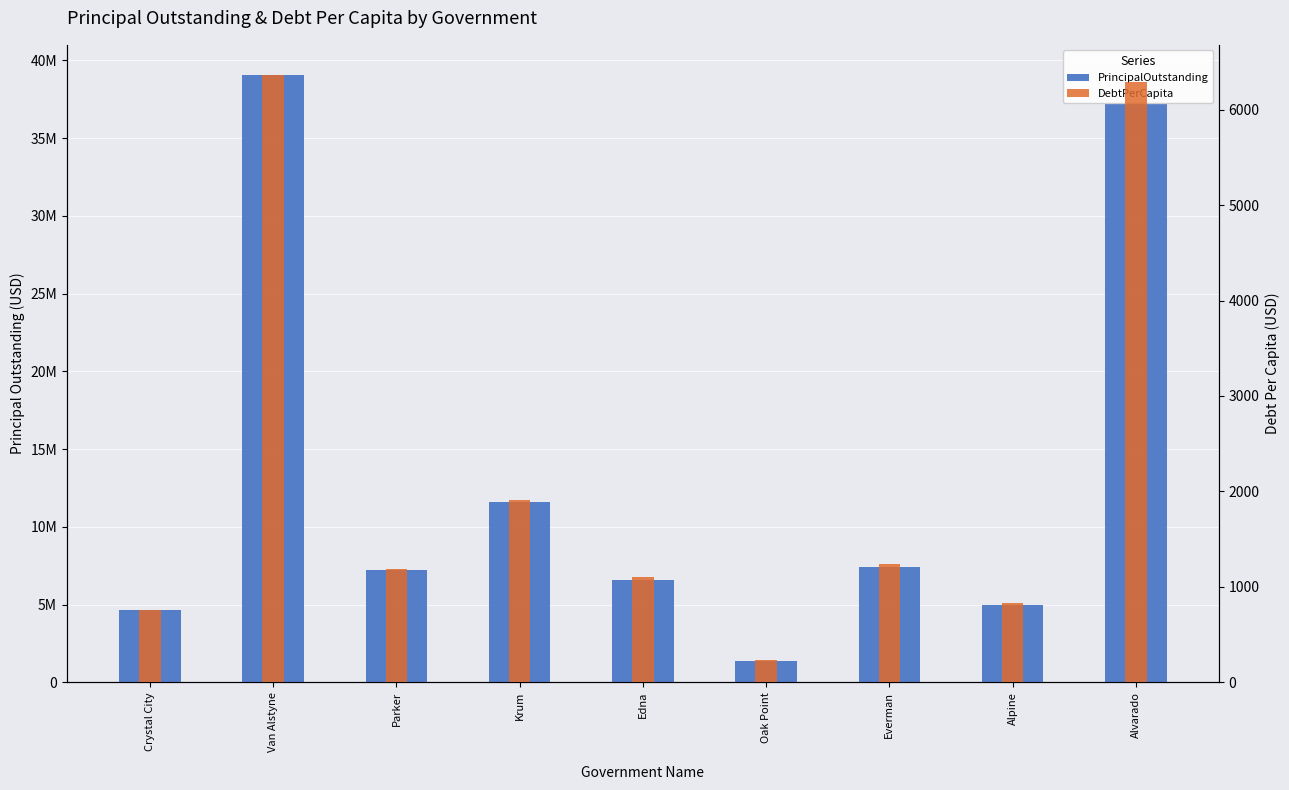

What is the sum of the PrincipalOutstanding values at Krum and Edna?

18177000.0